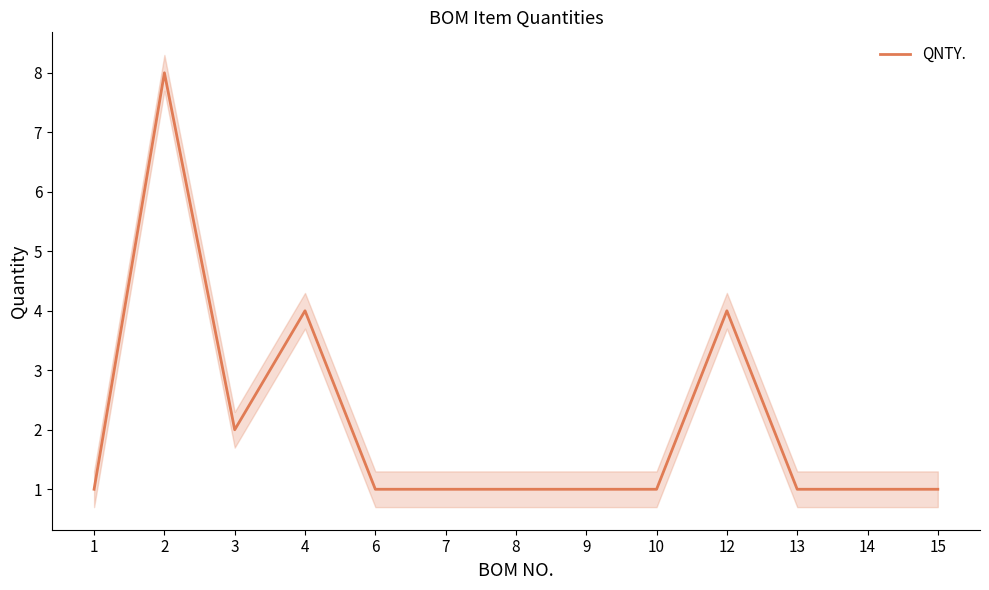

What is the change in value from 4 to 14?

-3